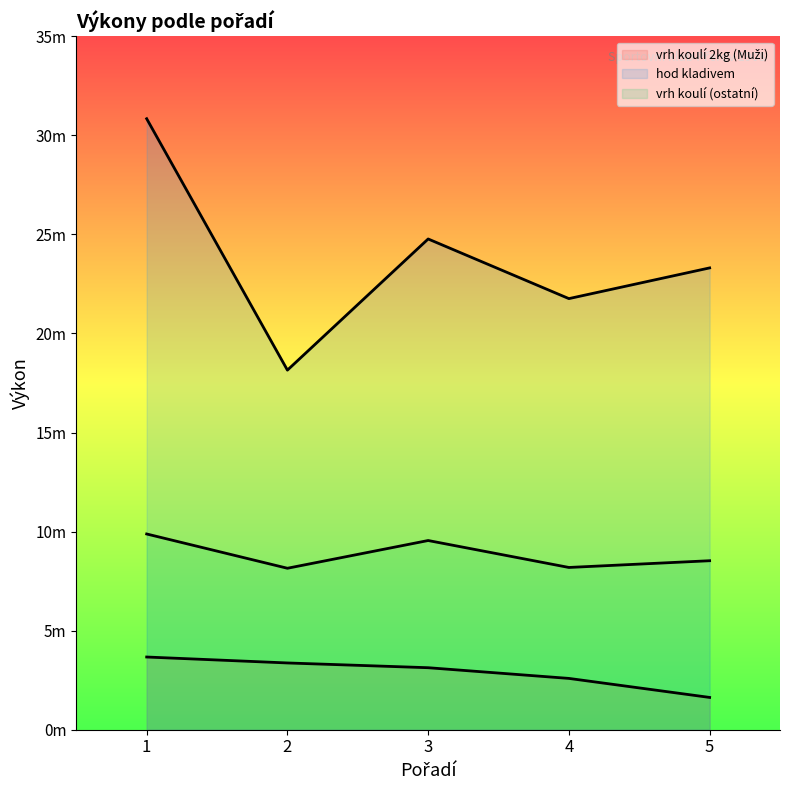

Reading right to left, transcribe all the data shown in this chart.

vrh koulí 2kg (Muži): 1.6	2.6	3.1	3.4	3.7
hod kladivem: 23.3	21.8	24.8	18.1	30.8
vrh koulí (ostatní): 8.5	8.2	9.6	8.2	9.9